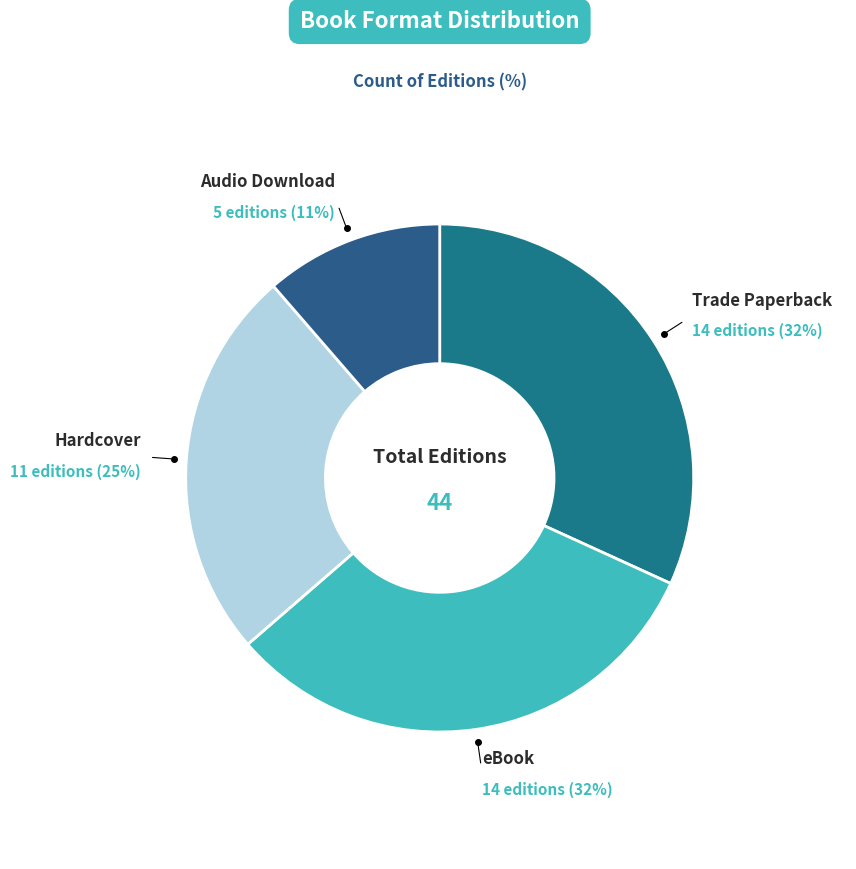

Between eBook and Audio Download, which is larger?

eBook